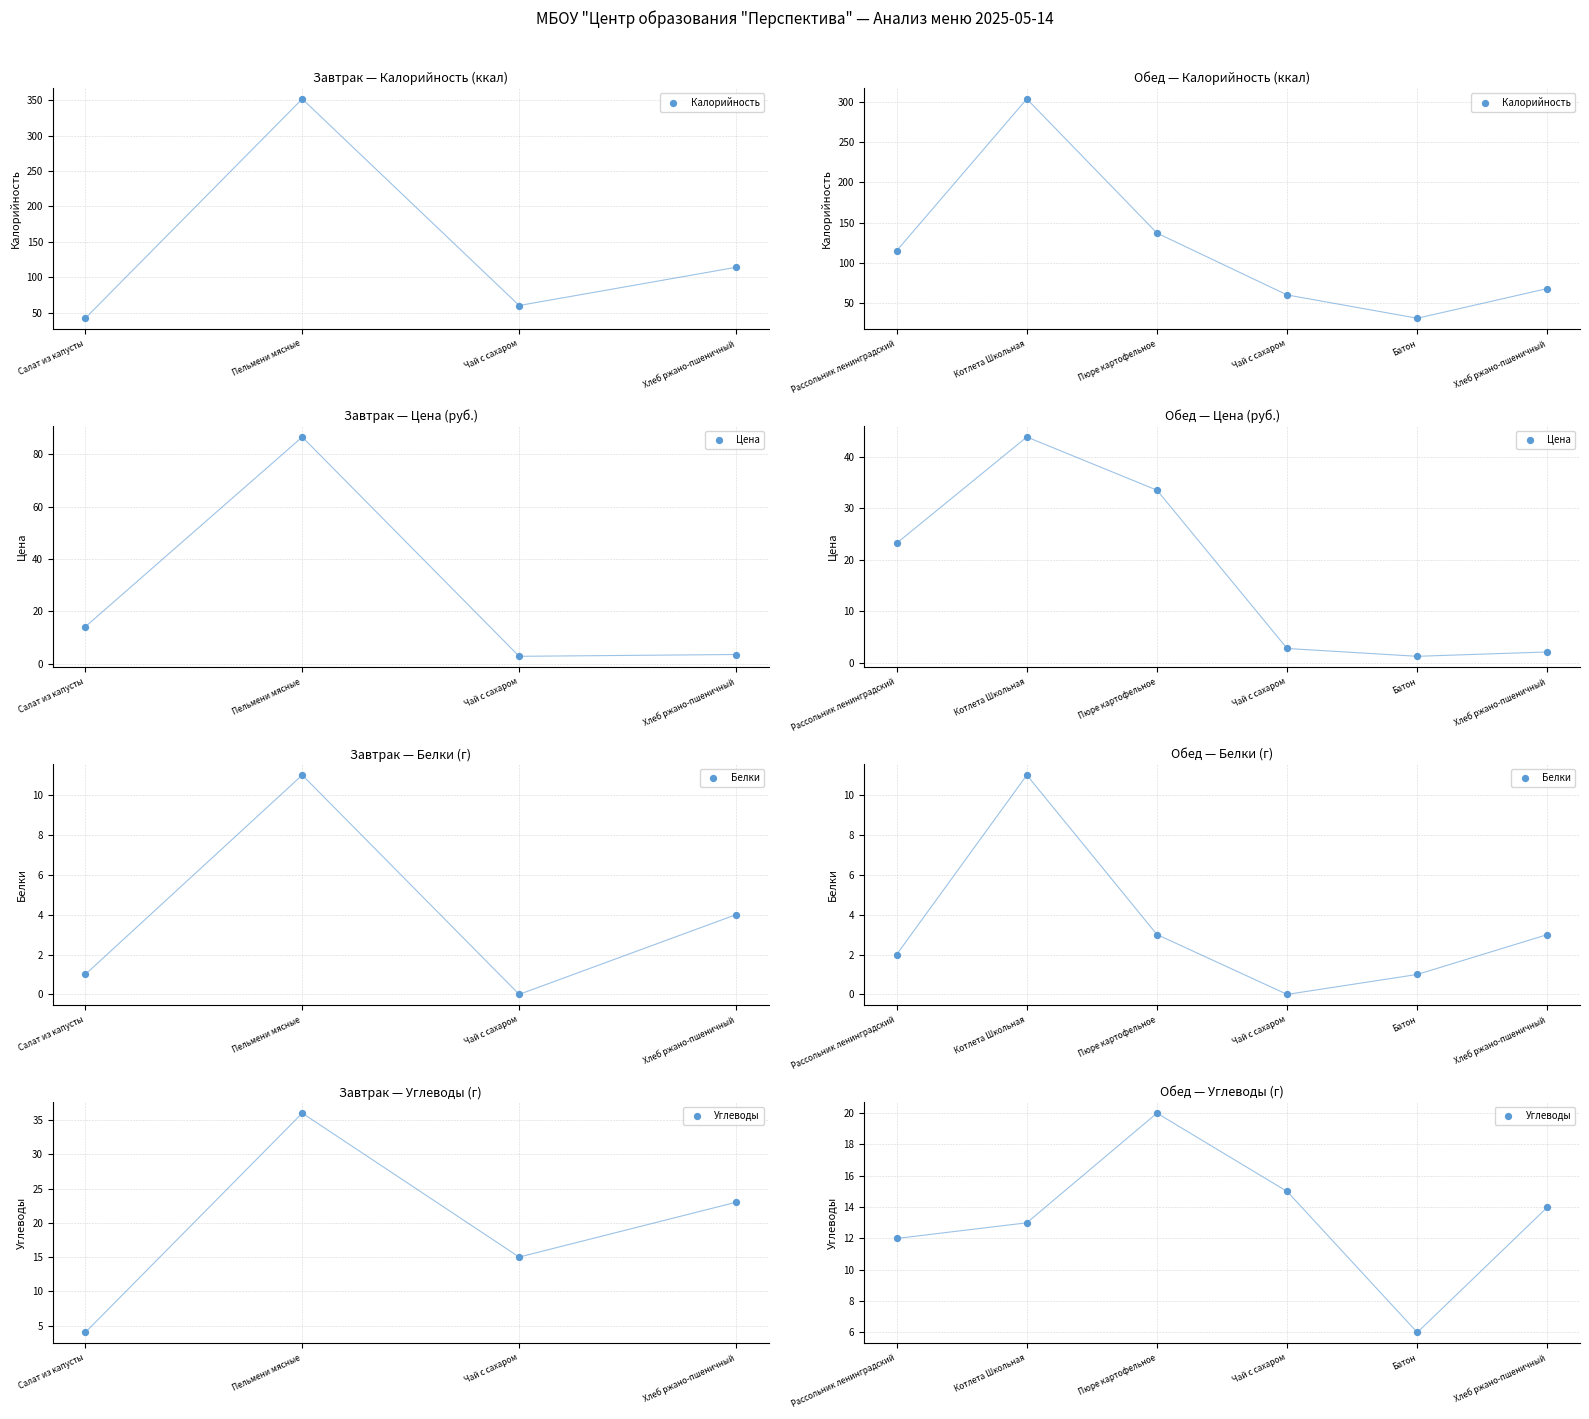

At how many categories does at least one series exceed 148?

1